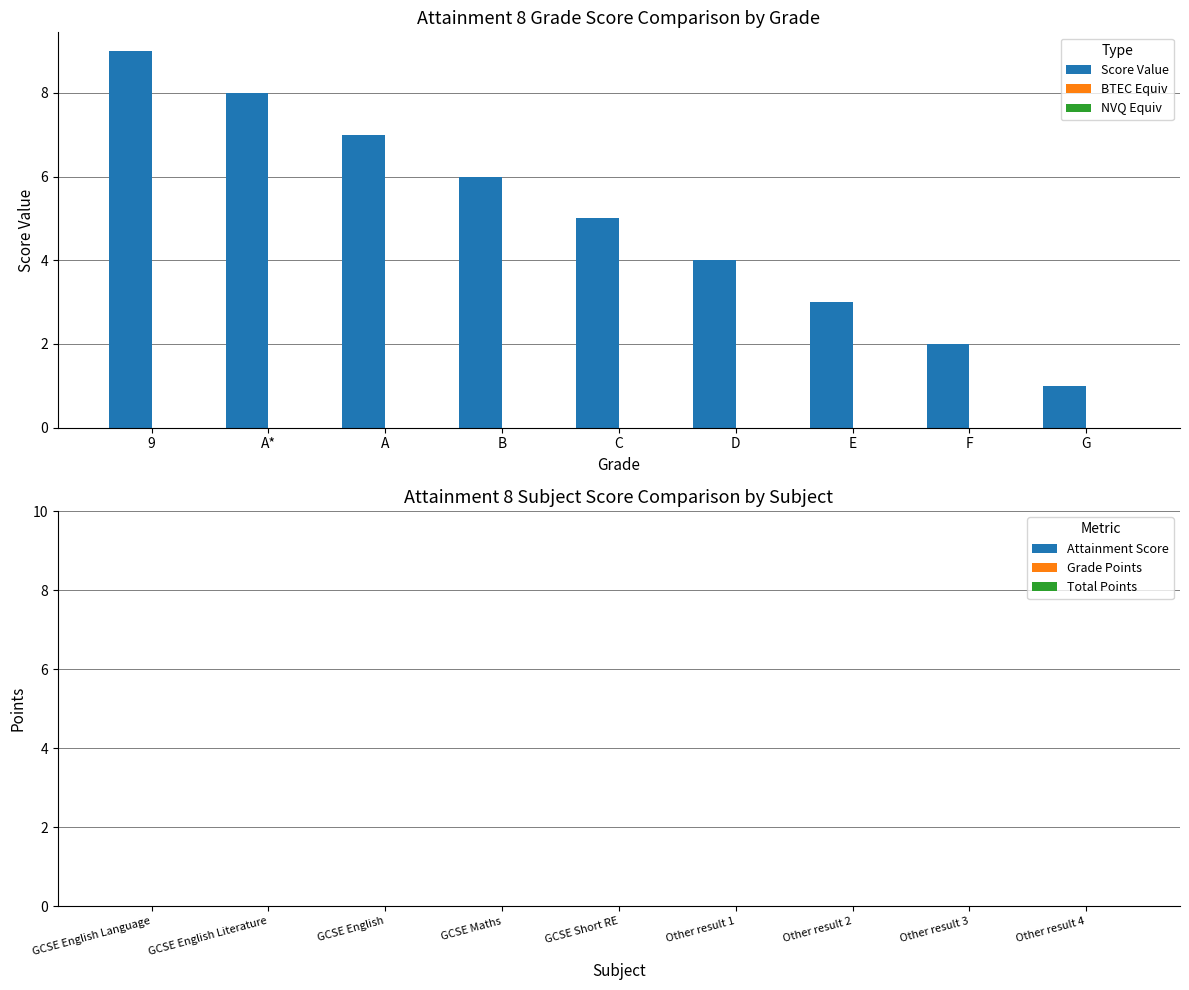

Reading left to right, transcribe all the data shown in this chart.

9	8	7	6	5	4	3	2	1